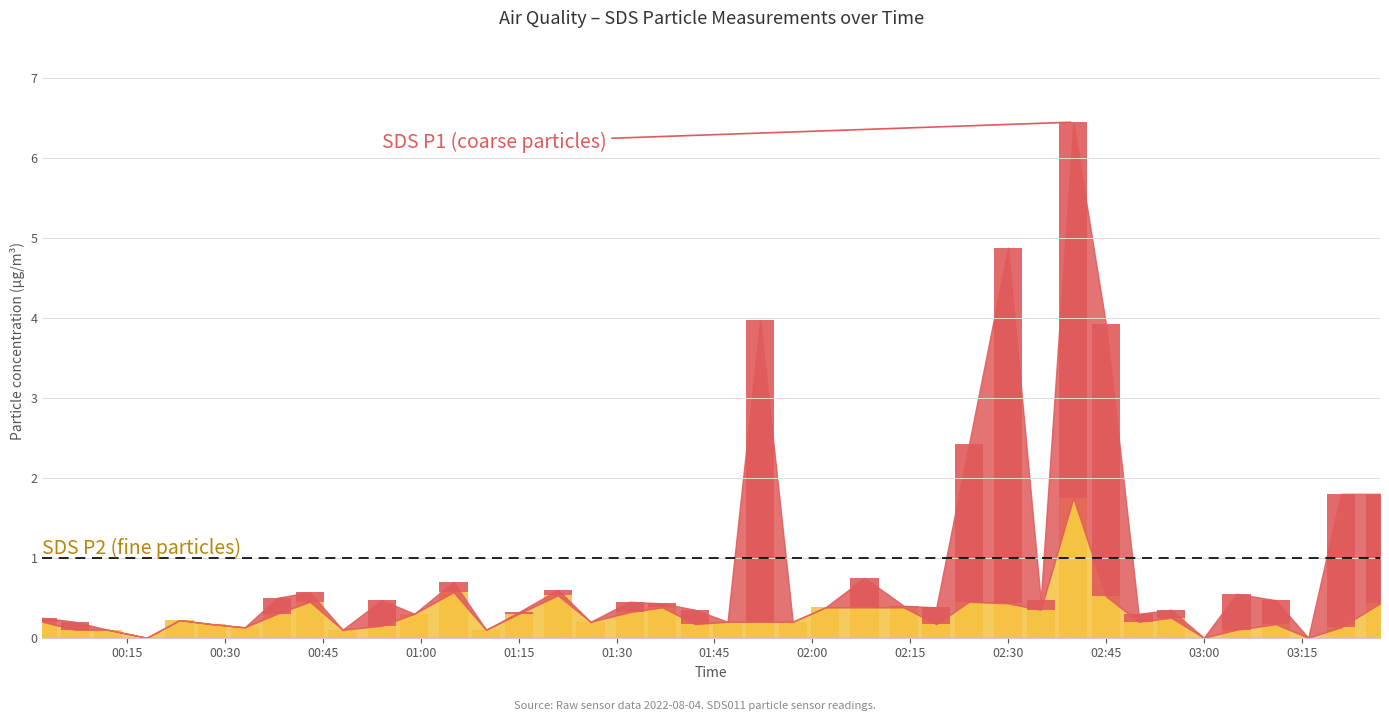

Rank the series by their maximum value, from lowest to highest.

SDS_P2, SDS_P1